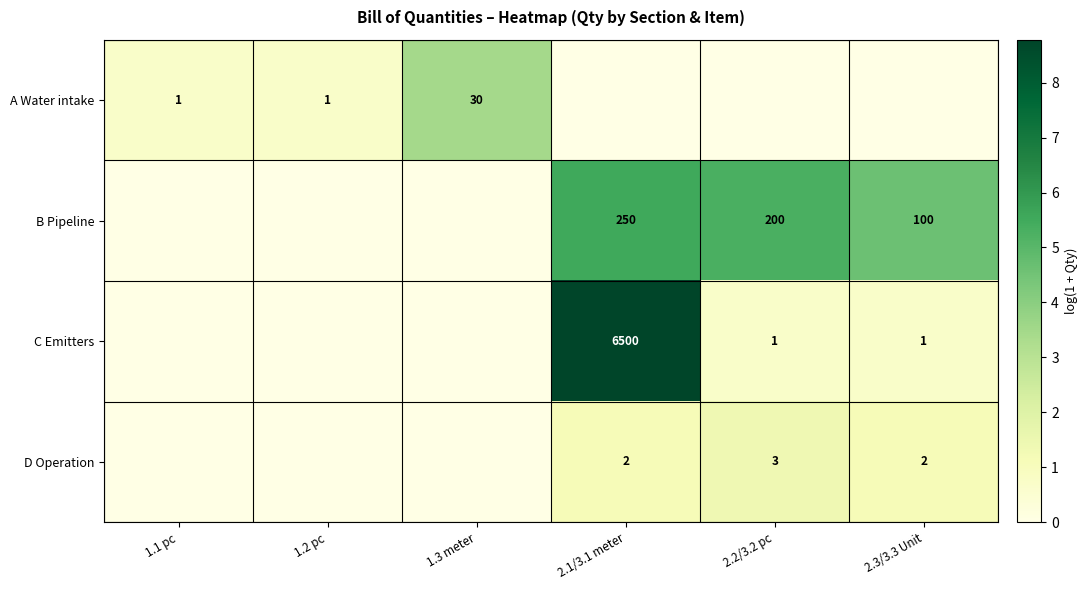

What is the difference between the B Pipeline values at 2.1/3.1 meter and 2.3/3.3 Unit?

150